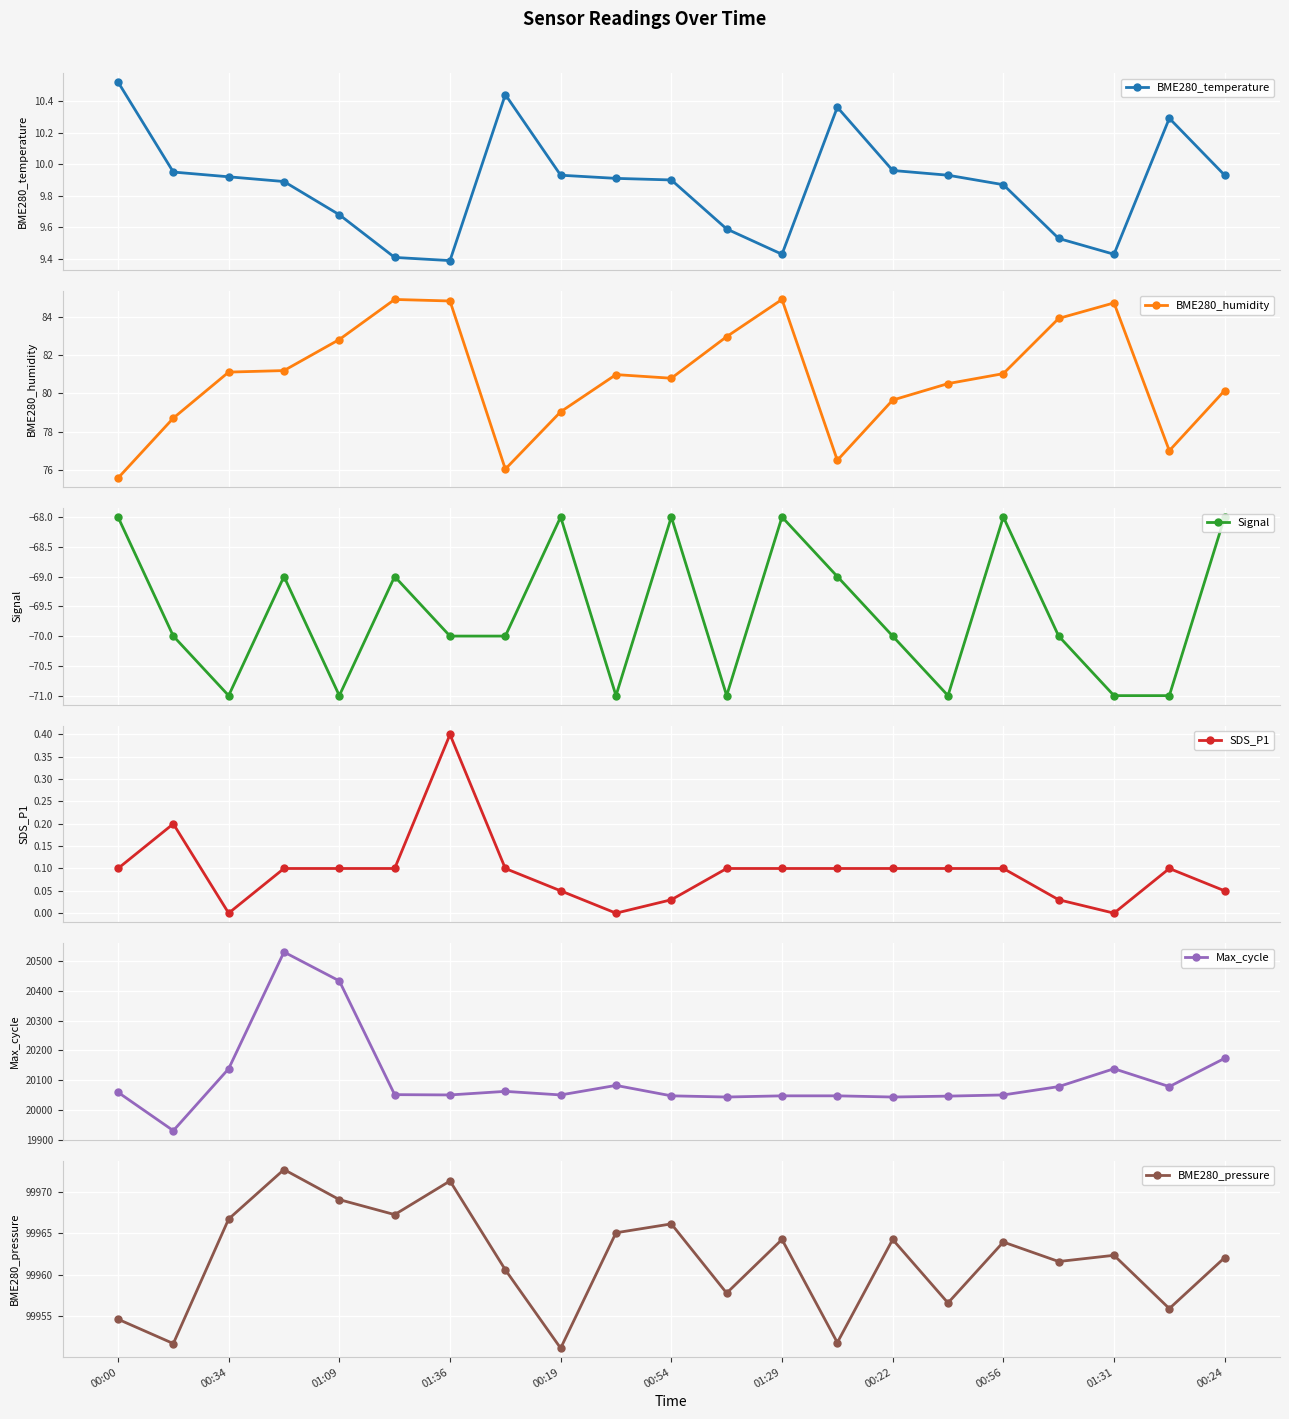

At which label does BME280_pressure first exceed 99962?

00:34